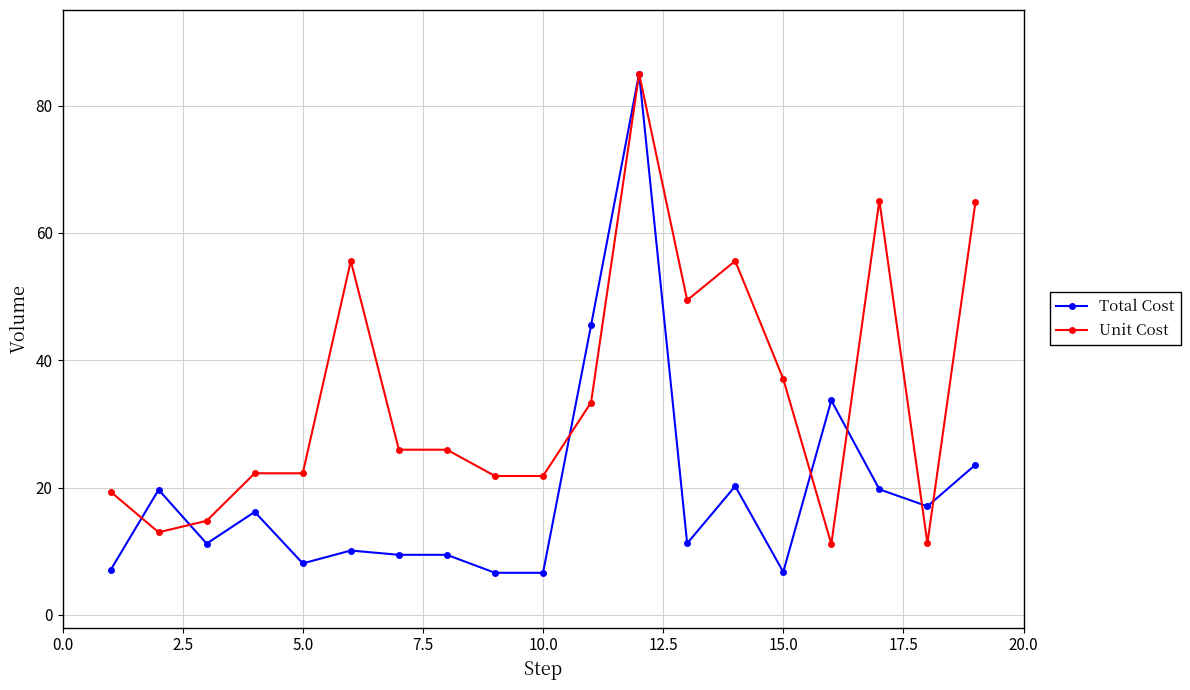

True or false: Unit Cost has more than 2 interior local peaks.

True